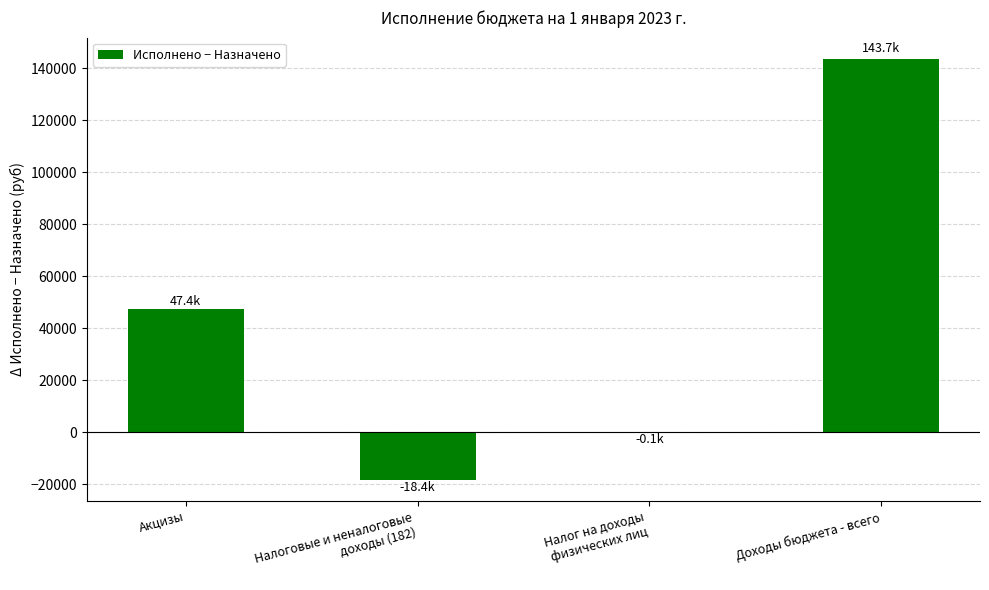

How many values exceed 47376?

2